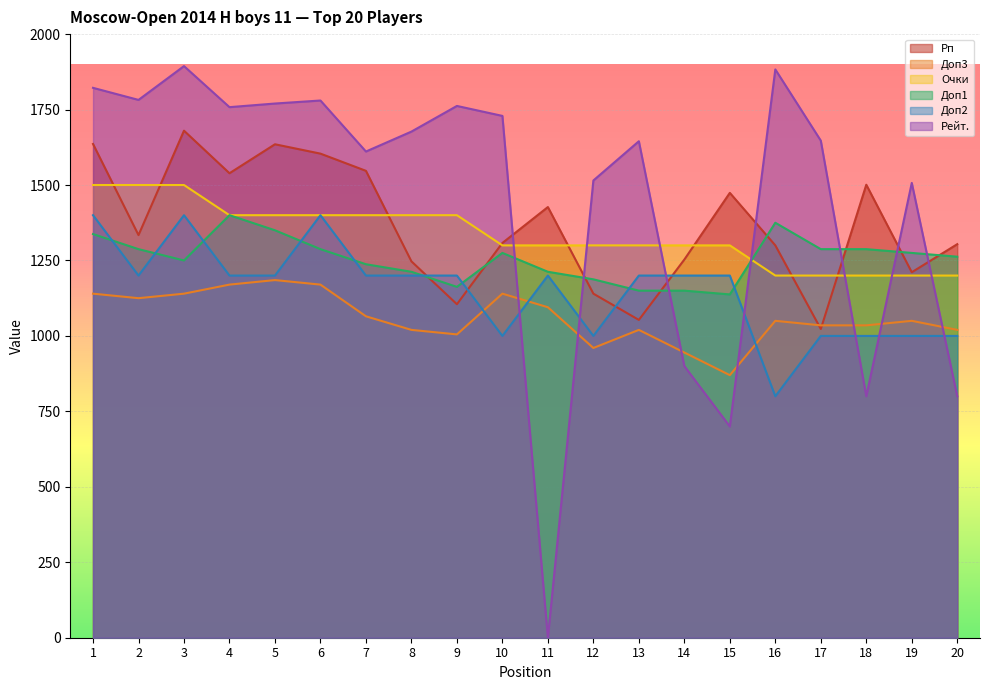

Reading left to right, extract all data points from this chart.

Рп: 1=1636.0	2=1334.0	3=1680.0	4=1539.0	5=1635.0	6=1604.0	7=1547.0	8=1247.0	9=1105.0	10=1308.0	11=1427.0	12=1140.0	13=1053.0	14=1253.0	15=1474.0	16=1300.0	17=1023.0	18=1501.0	19=1211.0	20=1304.0
Доп3: 1=1140.0	2=1125.0	3=1140.0	4=1170.0	5=1185.0	6=1170.0	7=1065.0	8=1020.0	9=1005.0	10=1140.0	11=1095.0	12=960.0	13=1020.0	14=945.0	15=870.0	16=1050.0	17=1035.0	18=1035.0	19=1050.0	20=1020.0
Очки: 1=1500.0	2=1500.0	3=1500.0	4=1400.0	5=1400.0	6=1400.0	7=1400.0	8=1400.0	9=1400.0	10=1300.0	11=1300.0	12=1300.0	13=1300.0	14=1300.0	15=1300.0	16=1200.0	17=1200.0	18=1200.0	19=1200.0	20=1200.0
Доп1: 1=1337.5	2=1287.5	3=1250.0	4=1400.0	5=1350.0	6=1287.5	7=1237.5	8=1212.5	9=1162.5	10=1275.0	11=1212.5	12=1187.5	13=1150.0	14=1150.0	15=1137.5	16=1375.0	17=1287.5	18=1287.5	19=1275.0	20=1262.5
Доп2: 1=1400.0	2=1200.0	3=1400.0	4=1200.0	5=1200.0	6=1400.0	7=1200.0	8=1200.0	9=1200.0	10=1000.0	11=1200.0	12=1000.0	13=1200.0	14=1200.0	15=1200.0	16=800.0	17=1000.0	18=1000.0	19=1000.0	20=1000.0
Рейт.: 1=1822.0	2=1782.0	3=1894.0	4=1758.0	5=1770.0	6=1780.0	7=1611.0	8=1677.0	9=1762.0	10=1729.0	11=0.0	12=1515.0	13=1645.0	14=900.0	15=700.0	16=1883.0	17=1647.0	18=800.0	19=1507.0	20=800.0